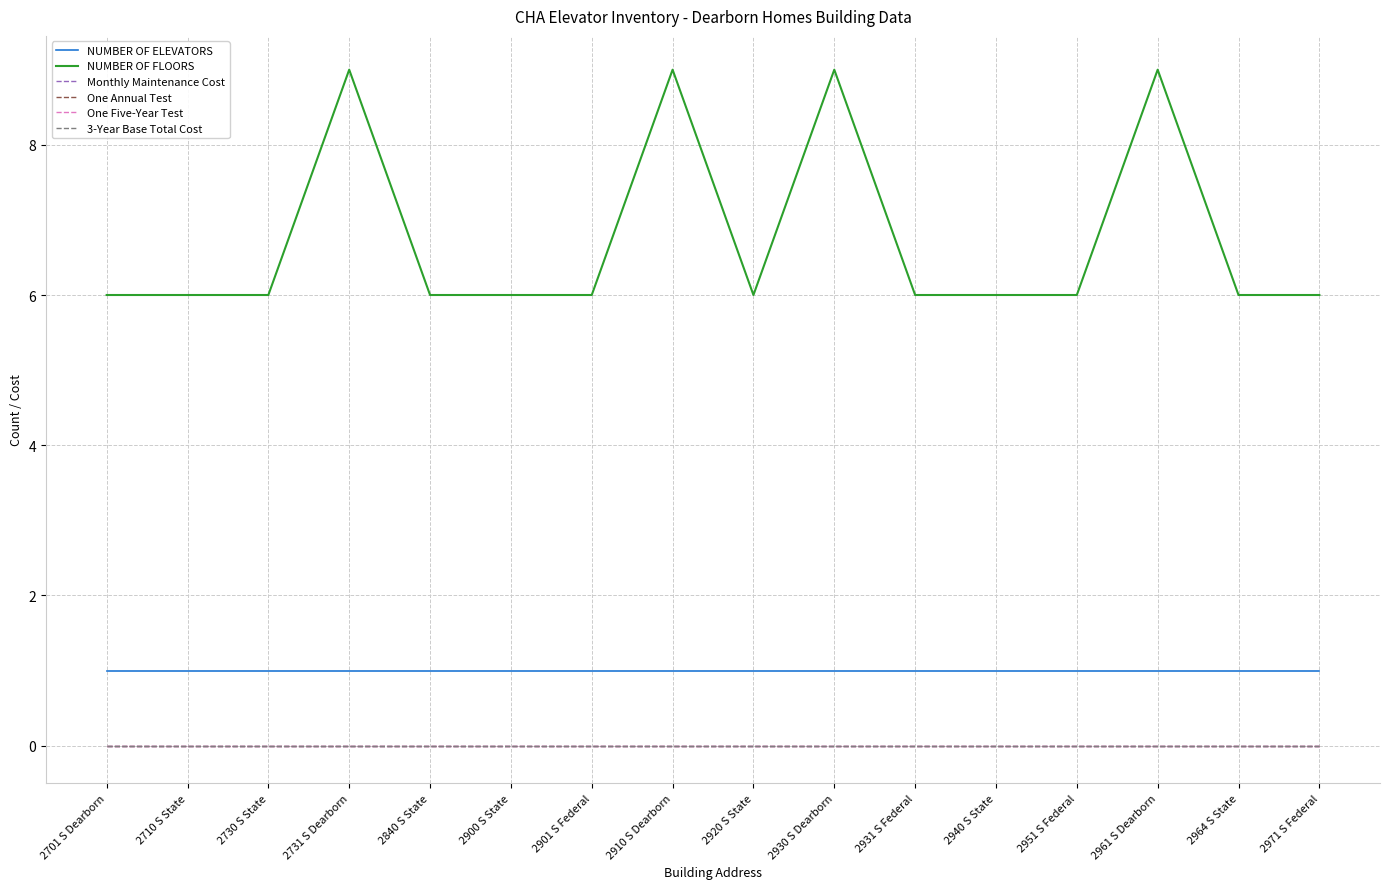

Does the chart have visible grid lines?

Yes